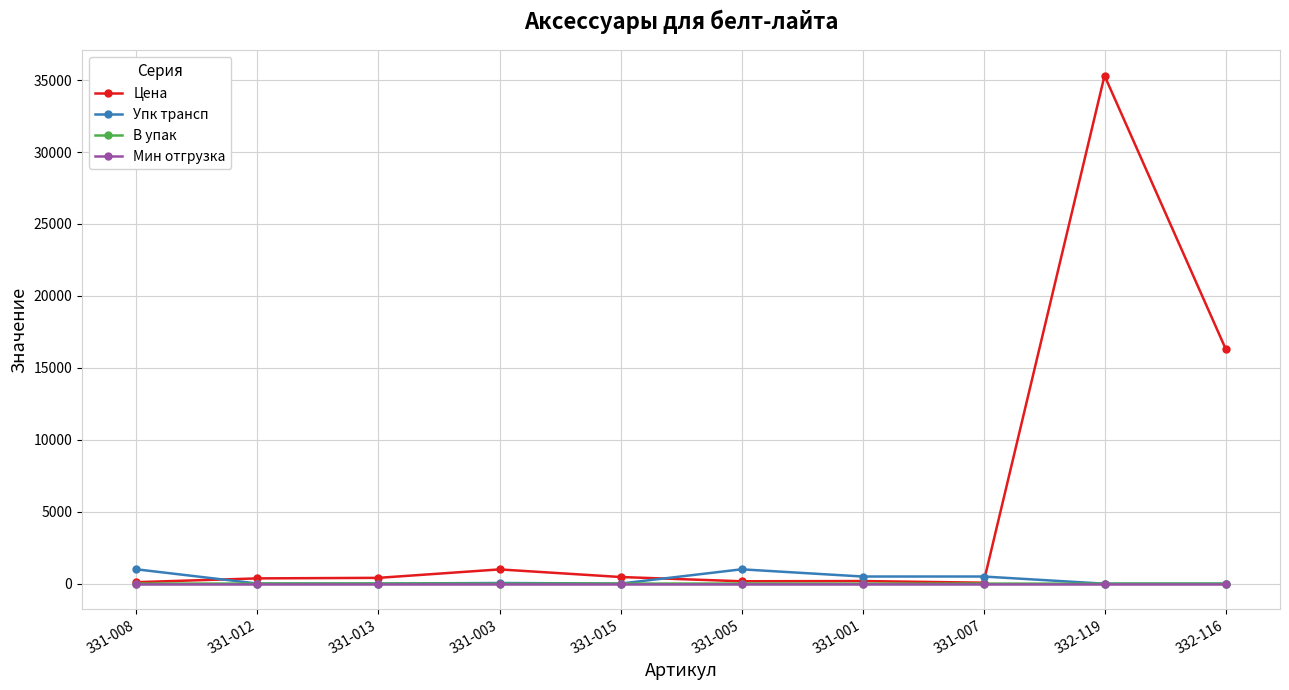

What is the difference between the Цена values at 331-005 and 331-008?

62.2